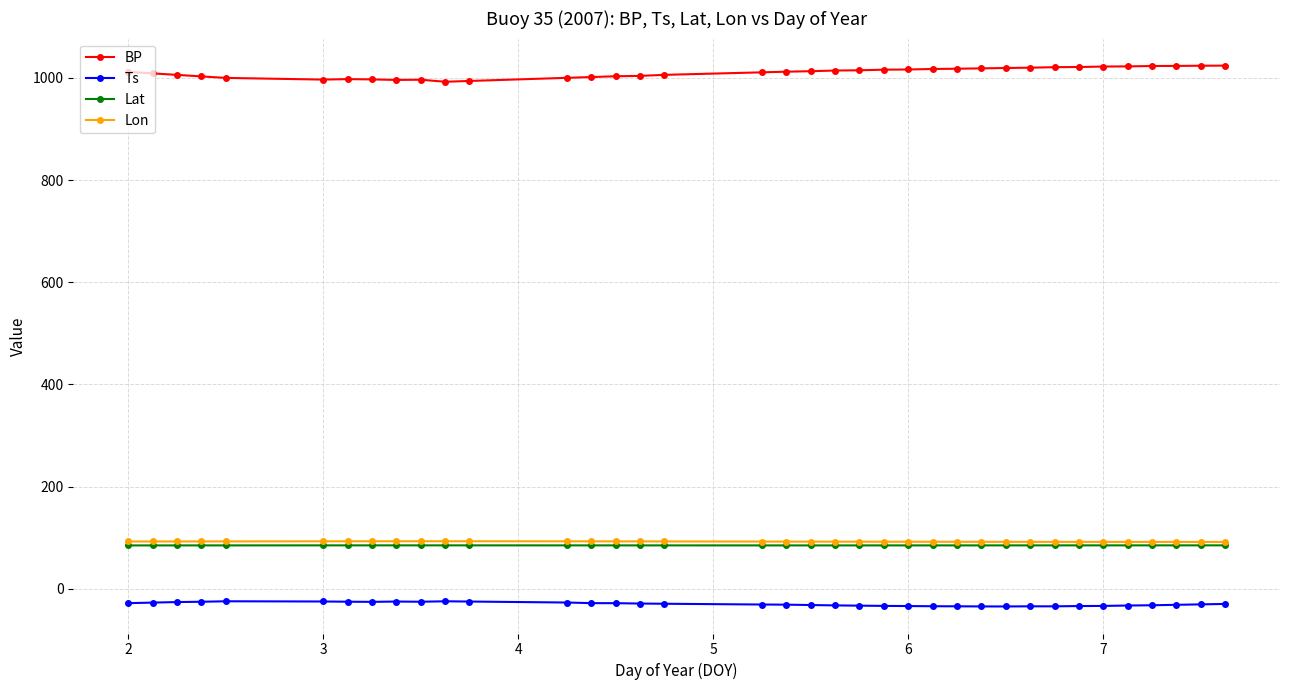

What is the lowest value of the BP series?

992.4